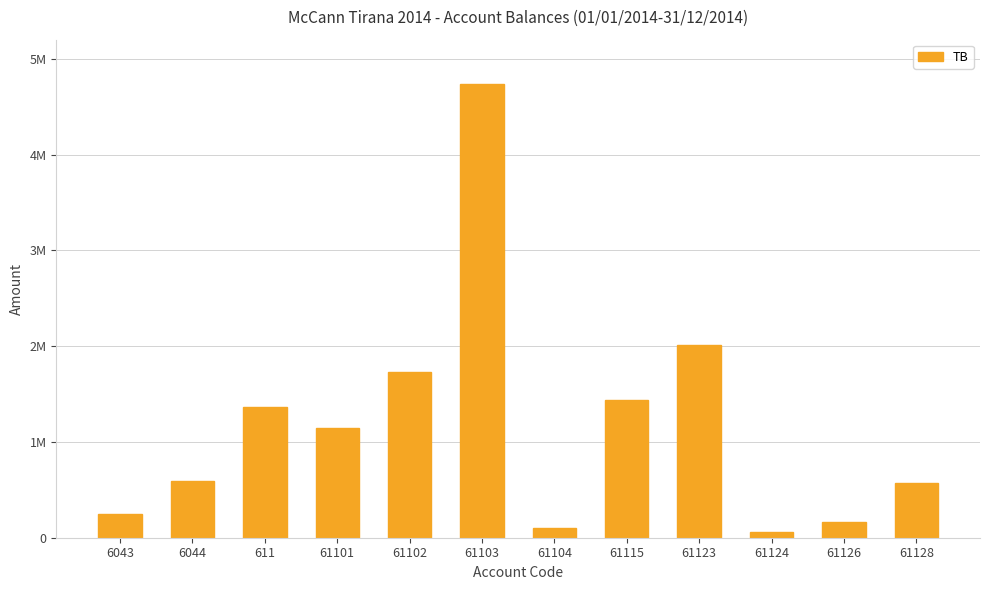

What position from the right is 61115?

5